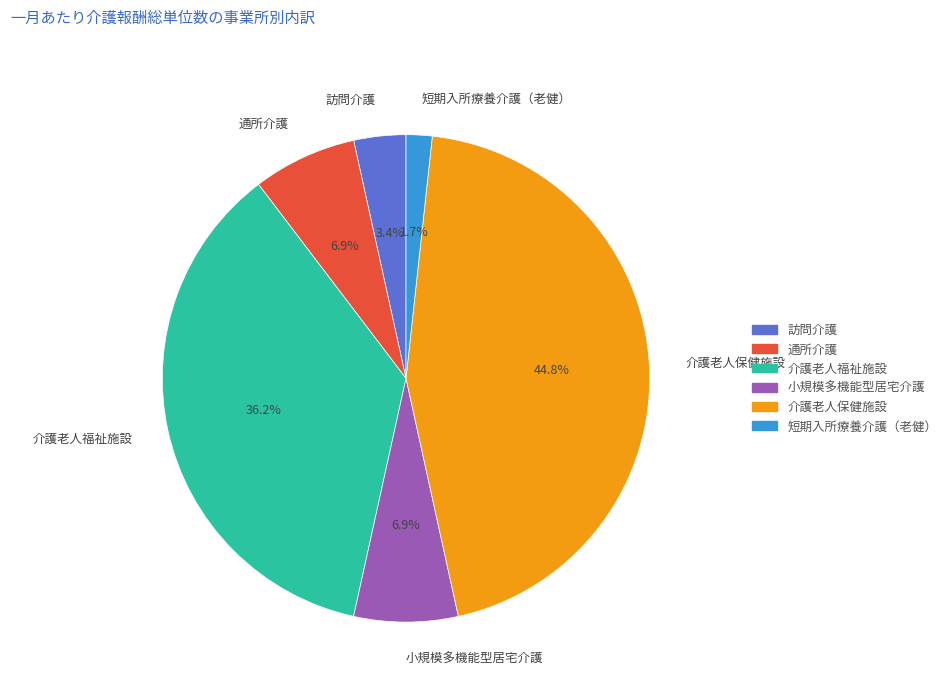

To the nearest percent, what is the average slice percentage?

17%